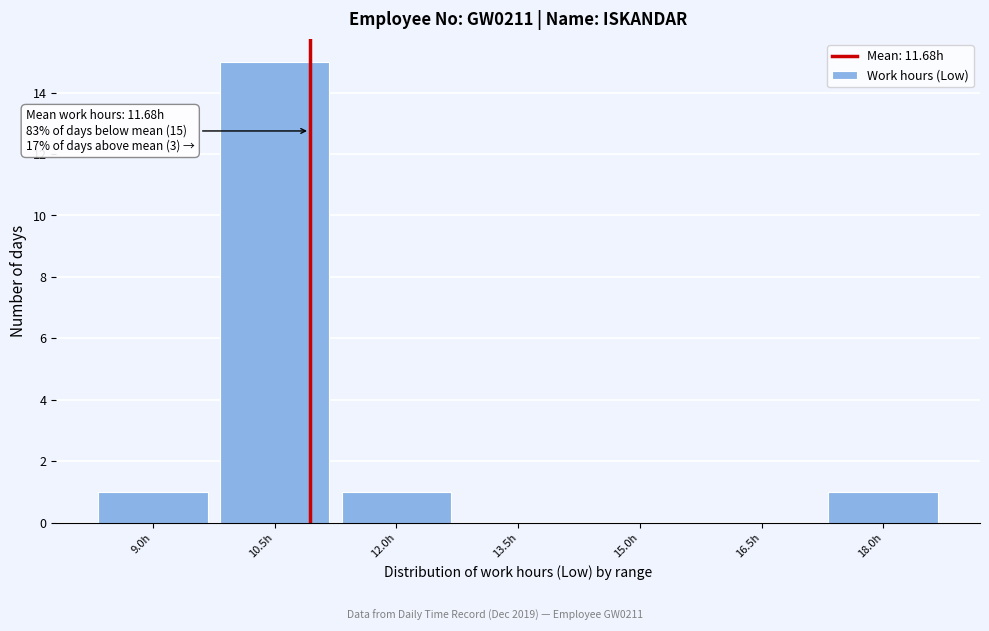

Reading right to left, what are all the values shown in this chart?

18.0h=1	16.5h=0	15.0h=0	13.5h=0	12.0h=1	10.5h=15	9.0h=1